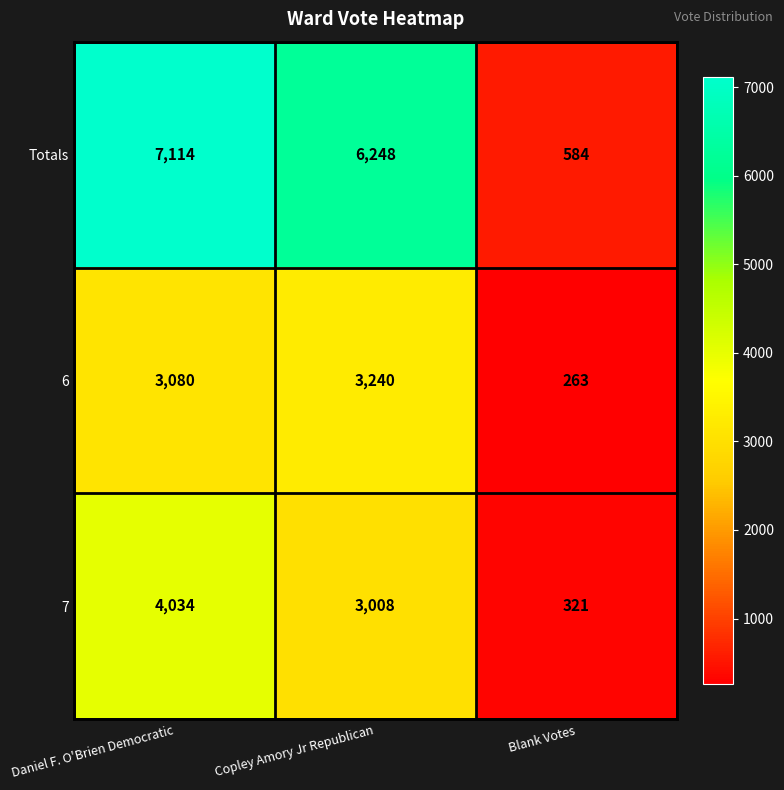

What is the maximum value shown in the chart?

7114